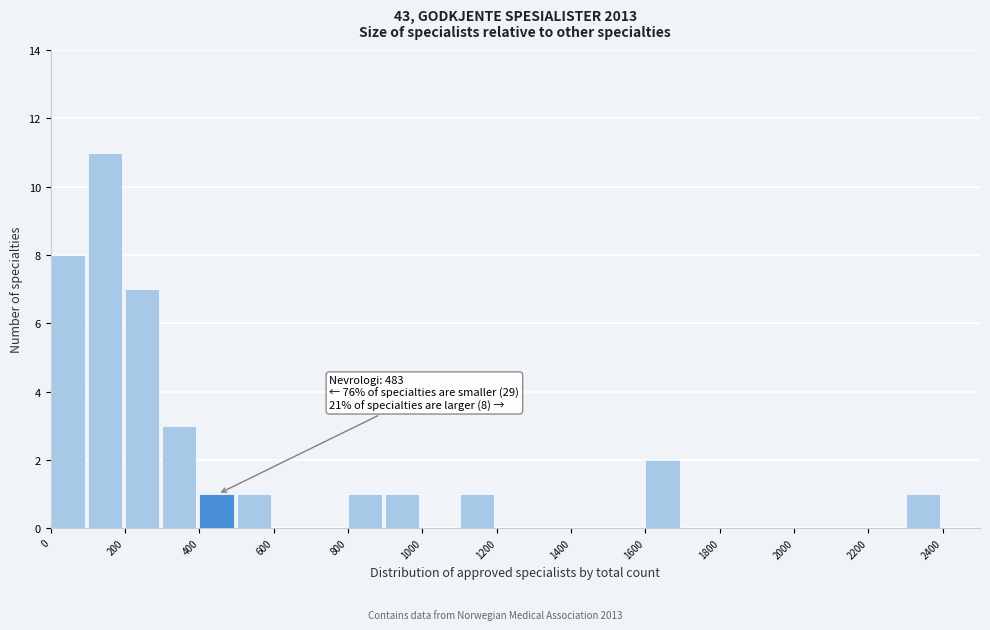

Over which range of the x-axis is the bar tallest?

100 to 200